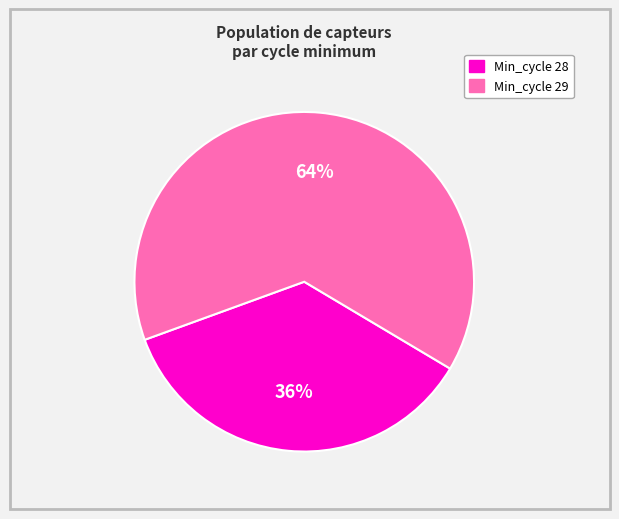

Count the number of slices in the pie.

2